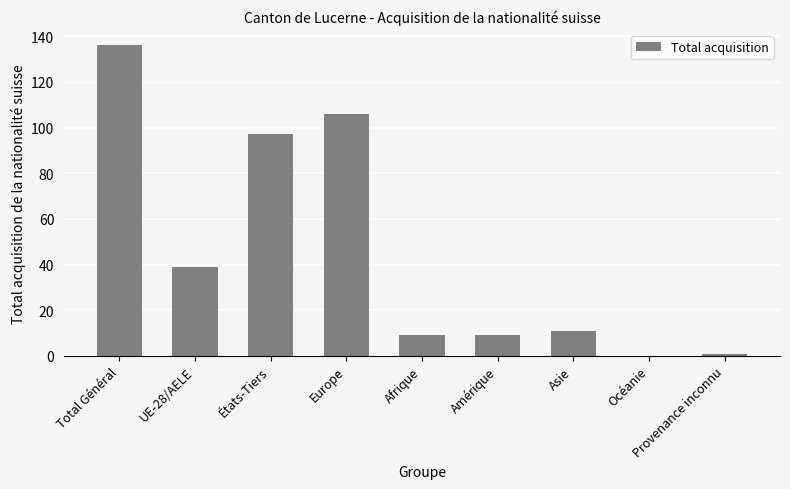

Which has a higher value, États-Tiers or Afrique?

États-Tiers